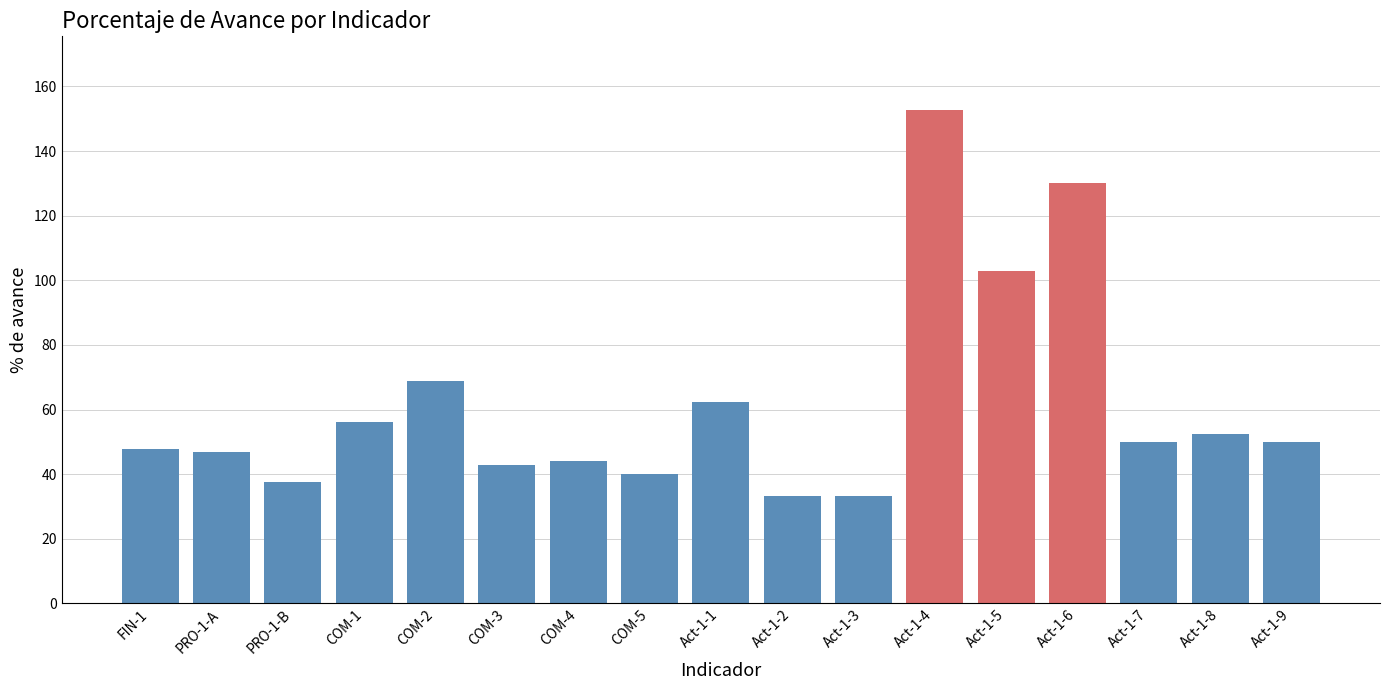

Where is the data nearest to the value 92?

Act-1-5